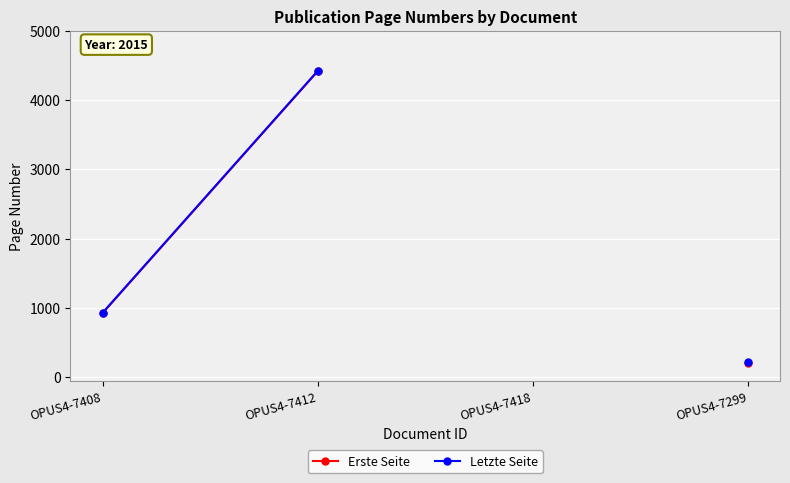

True or false: Erste Seite and Letzte Seite cross at least once.

False